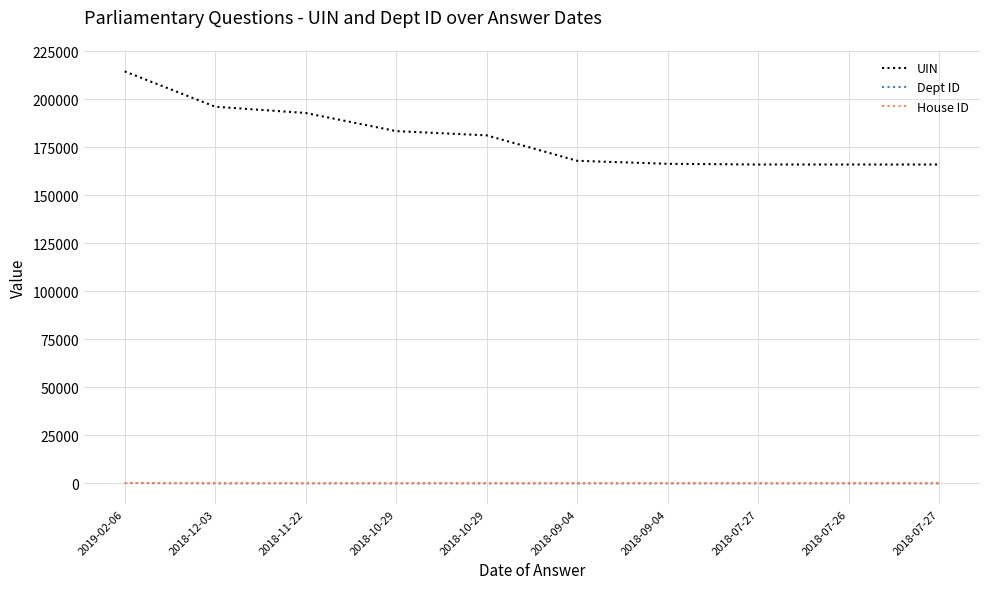

What is the difference between the highest and lowest values at 2018-11-22?

192943